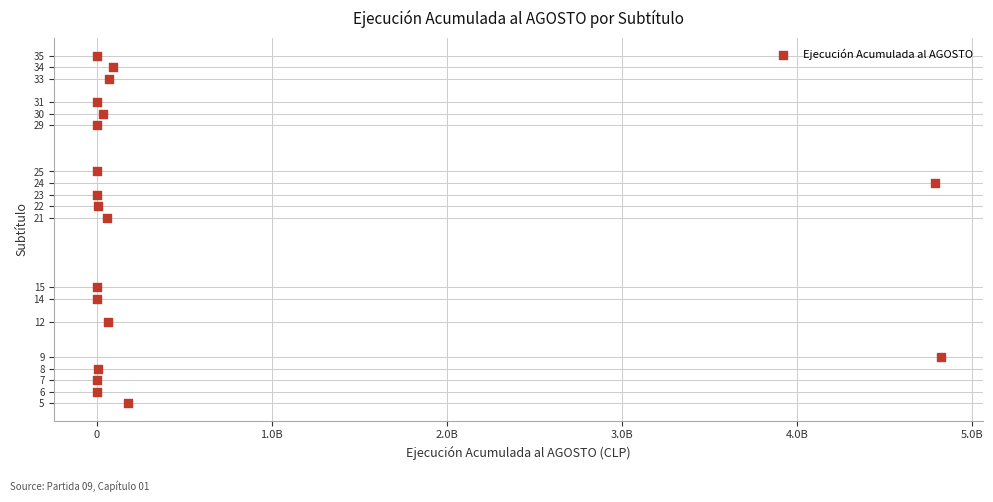

What is the range of Y values (max minus min)?

30